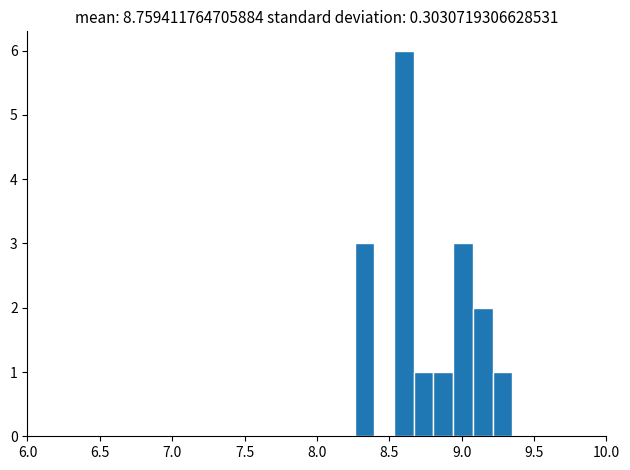

Around what value on the x-axis is the tallest bar? Give the approximate position of its centre, as read against the axis.

8.60